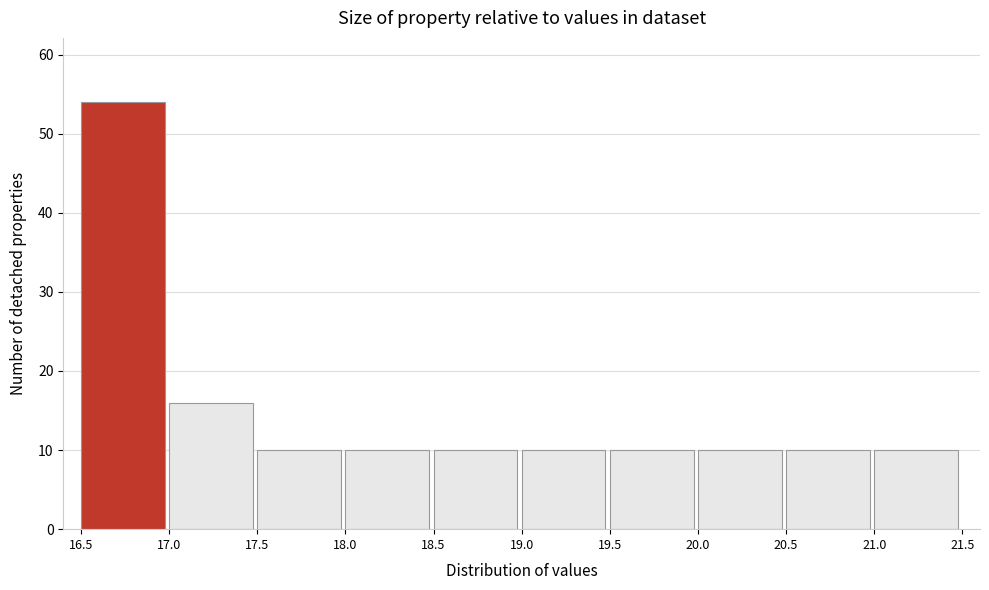

Reading left to right, list every bar in this chart as the range it spans on the x-axis followed by its height. The values are not printed on the chart, so give them approximately, as read against the axis.

16.5 to 17.0: 54
17.0 to 17.5: 16
17.5 to 18.0: 10
18.0 to 18.5: 10
18.5 to 19.0: 10
19.0 to 19.5: 10
19.5 to 20.0: 10
20.0 to 20.5: 10
20.5 to 21.0: 10
21.0 to 21.5: 10